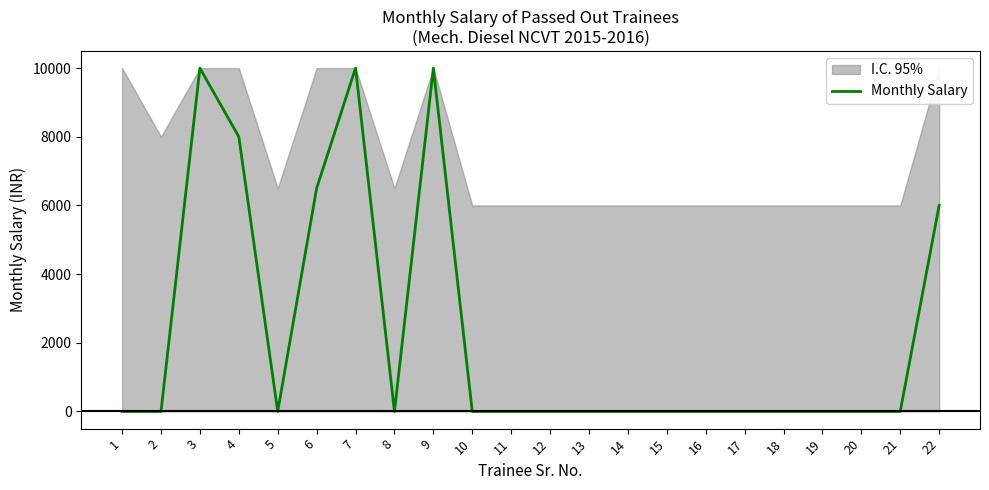

Rank the categories by value from lowest to highest.

1, 2, 5, 8, 10, 11, 12, 13, 14, 15, 16, 17, 18, 19, 20, 21, 22, 6, 4, 3, 7, 9